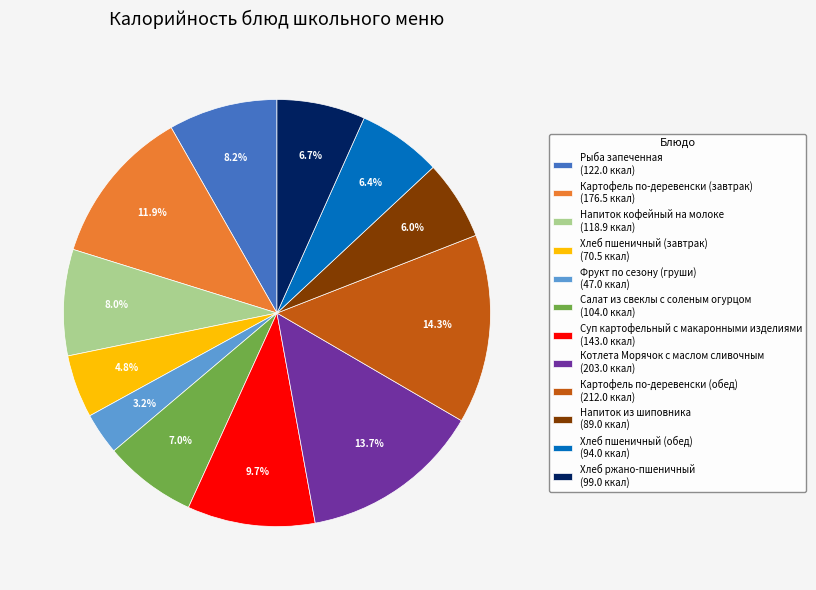

Approximately how many times larger is the value at Хлеб ржано-пшеничный compared to Напиток из шиповника?

1.1